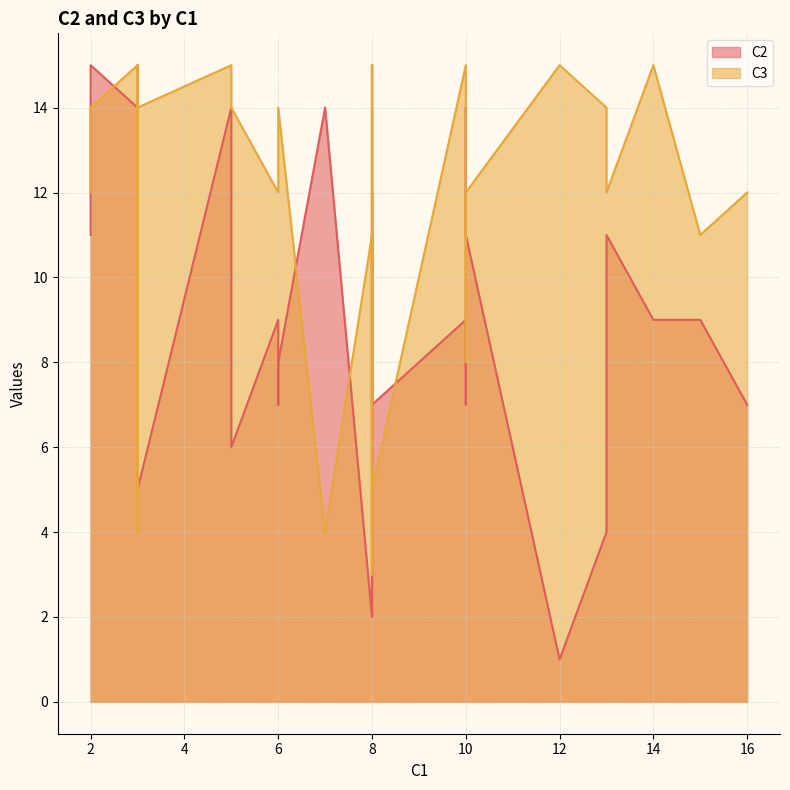

What is the total value across all series at 10?

19